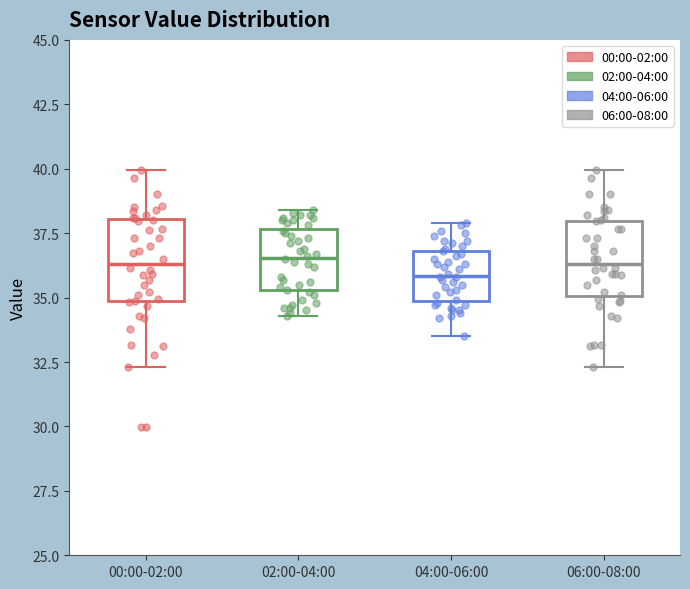

Where is the lower edge of the box for 02:00-04:00 on the y-axis? The values are not printed on the chart, so give them approximately, as read against the axis.

35.5